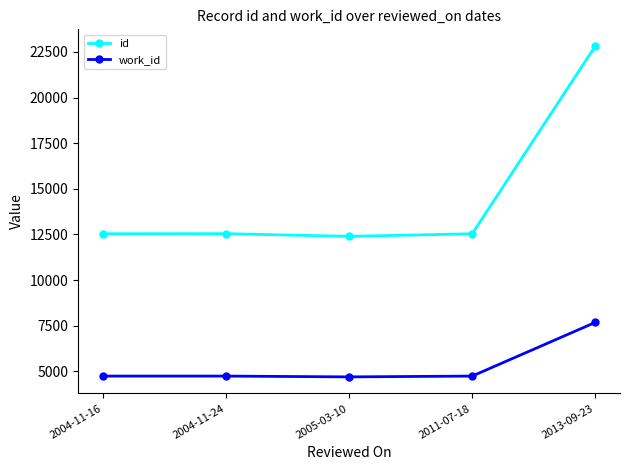

Is it true that id equals 8144 at 2005-03-10?

False